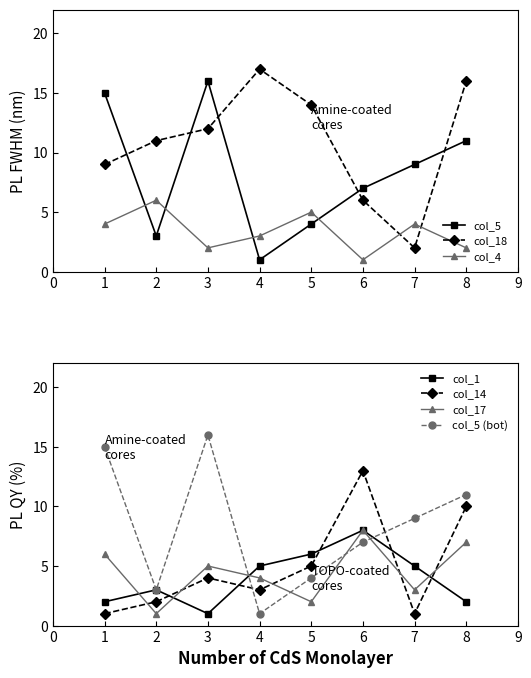

What is the value of the col_18 point at the 8th from the left?

16